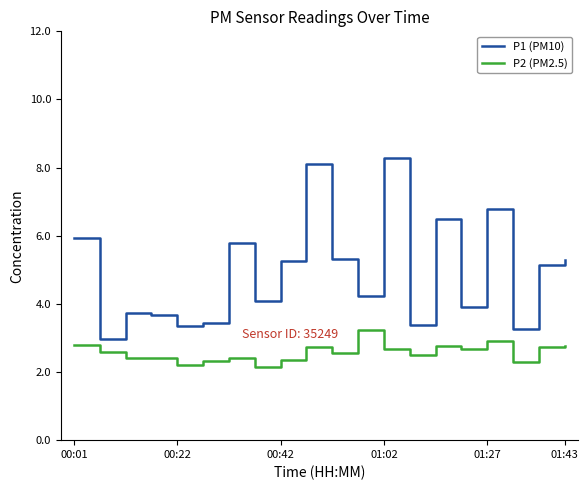

What is the maximum value for P1 (PM10)?

8.3